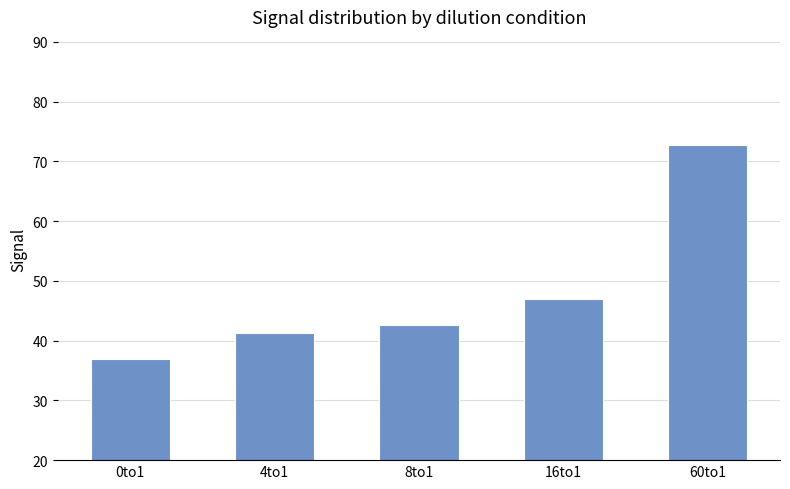

Rank the categories by value from highest to lowest.

60to1, 16to1, 8to1, 4to1, 0to1